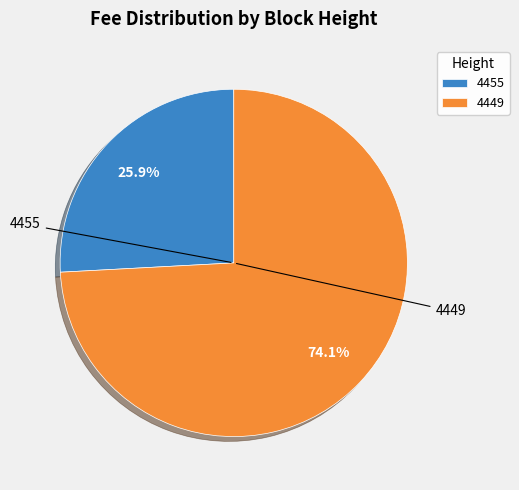

To the nearest percent, what is the difference between the 4449 and 4455 slice percentages?

48%